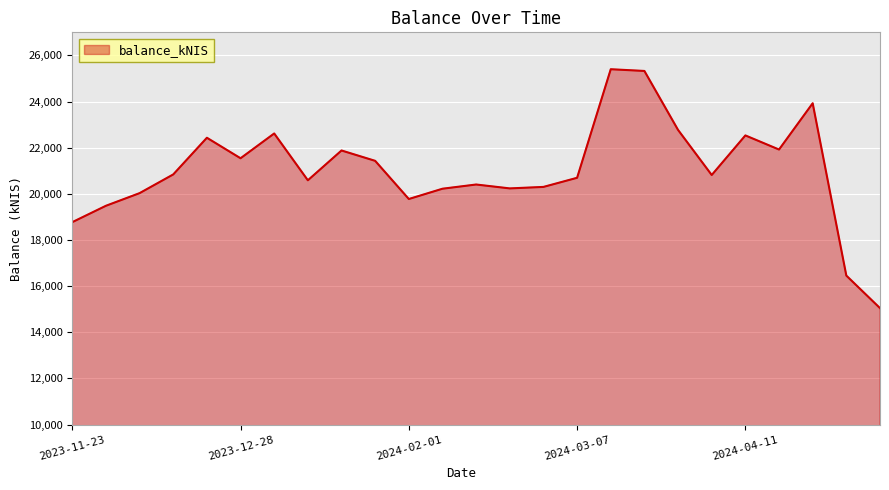

What is the sum of all values?

525450.1